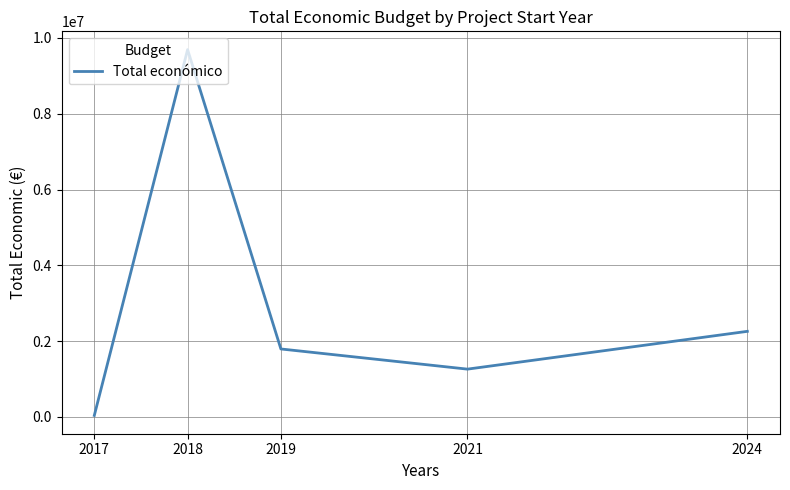

Rank the categories by value from lowest to highest.

2017, 2021, 2019, 2024, 2018